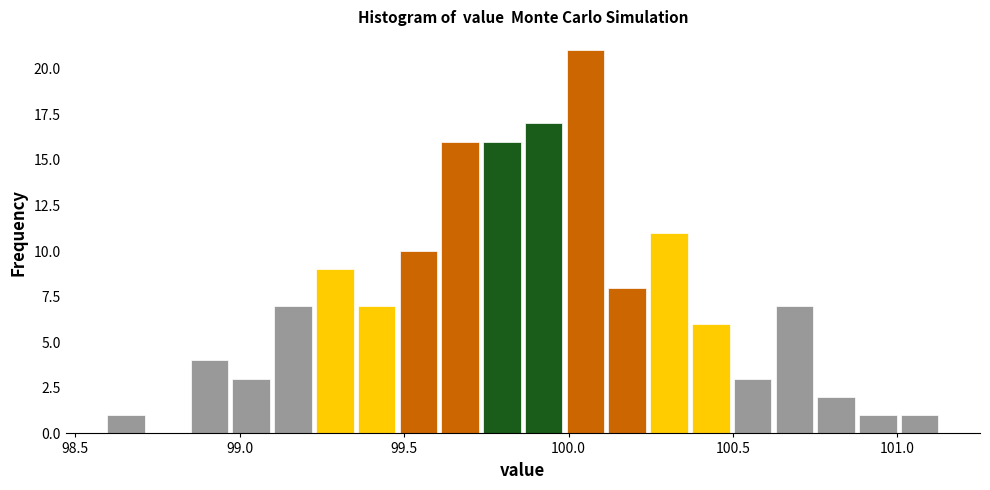

Around what value on the x-axis is the tallest bar? Give the approximate position of its centre, as read against the axis.

100.05